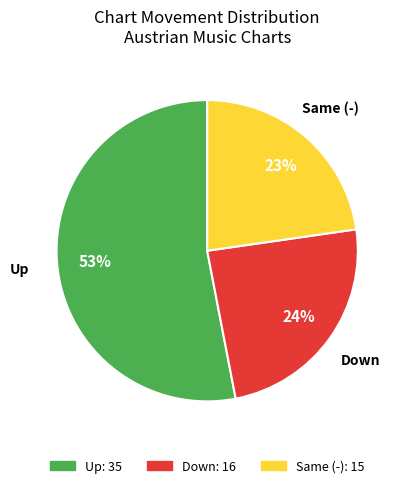

Does Up account for over 50% of the chart?

Yes